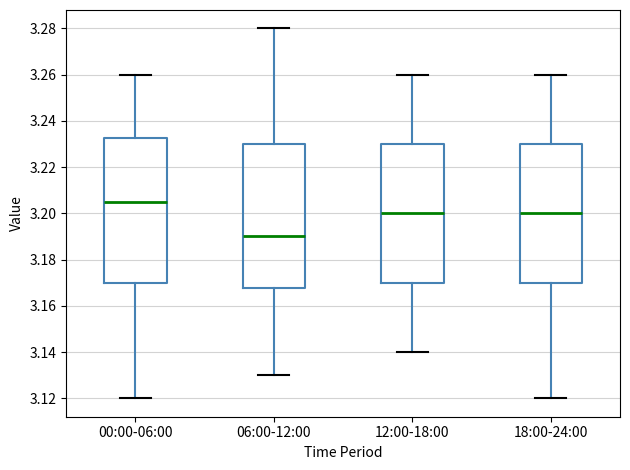

Where is the upper edge of the box for 18:00-24:00 on the y-axis? The values are not printed on the chart, so give them approximately, as read against the axis.

3.230